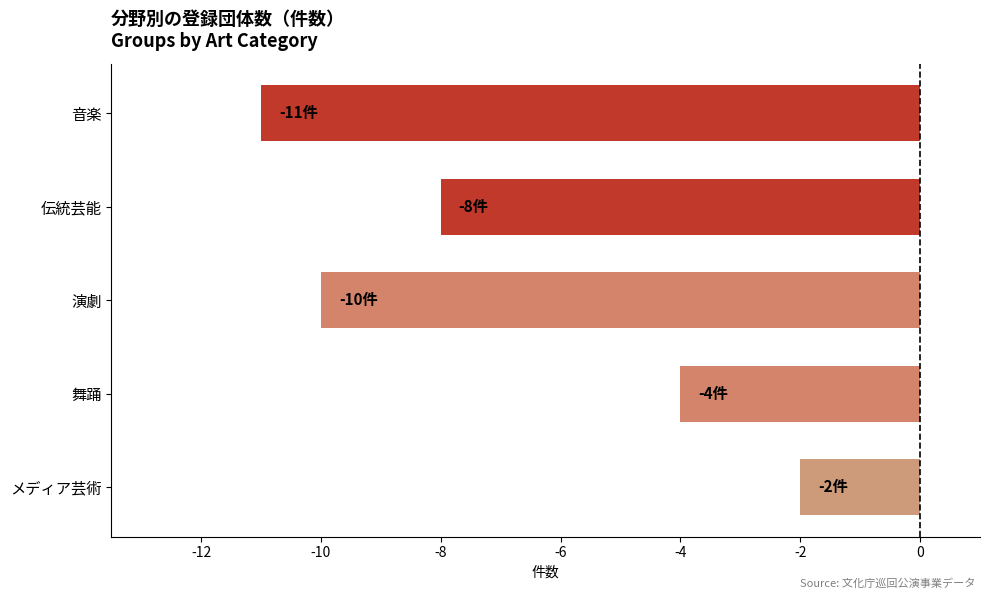

Is it true that the value at 舞踊 is -2?

False